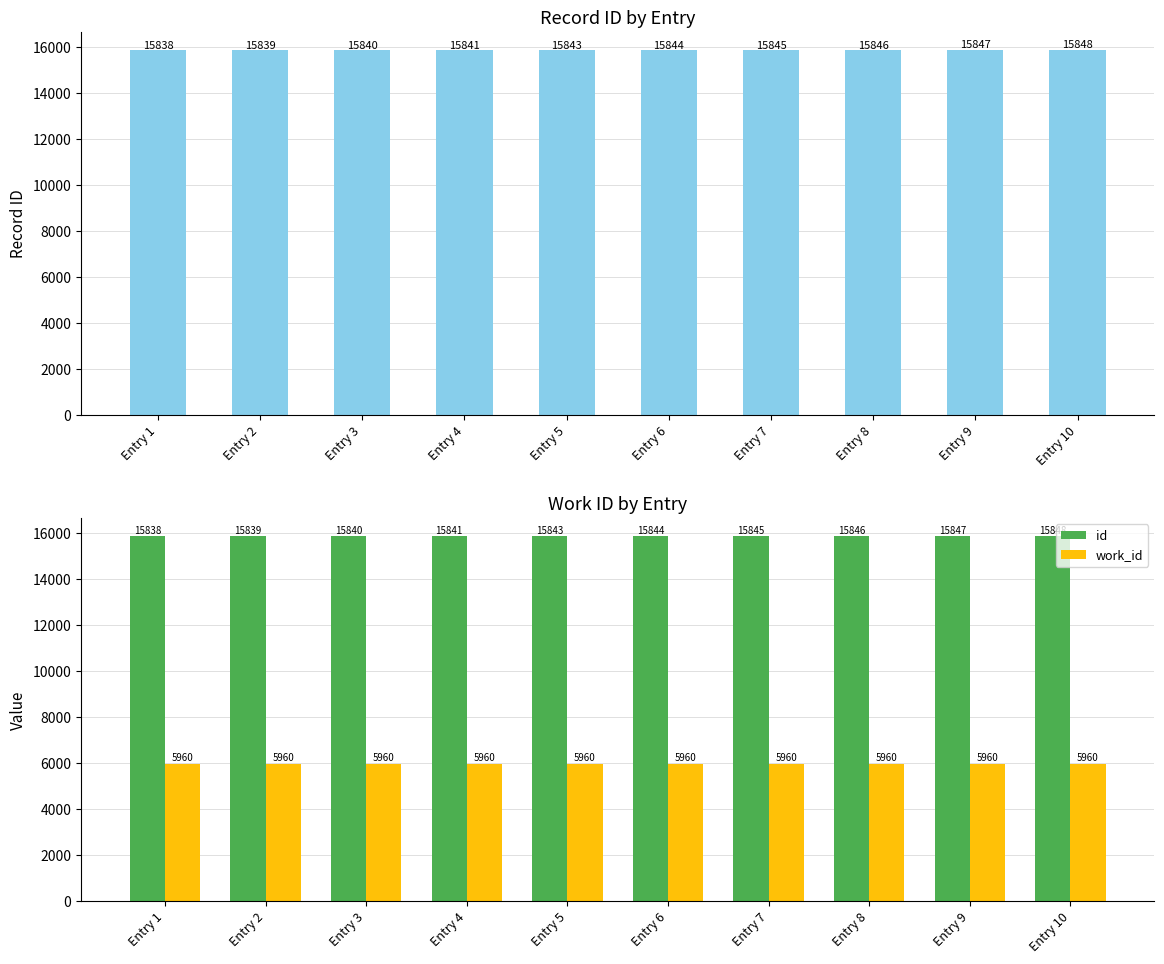

At which label does work_id reach its minimum?

Entry 1